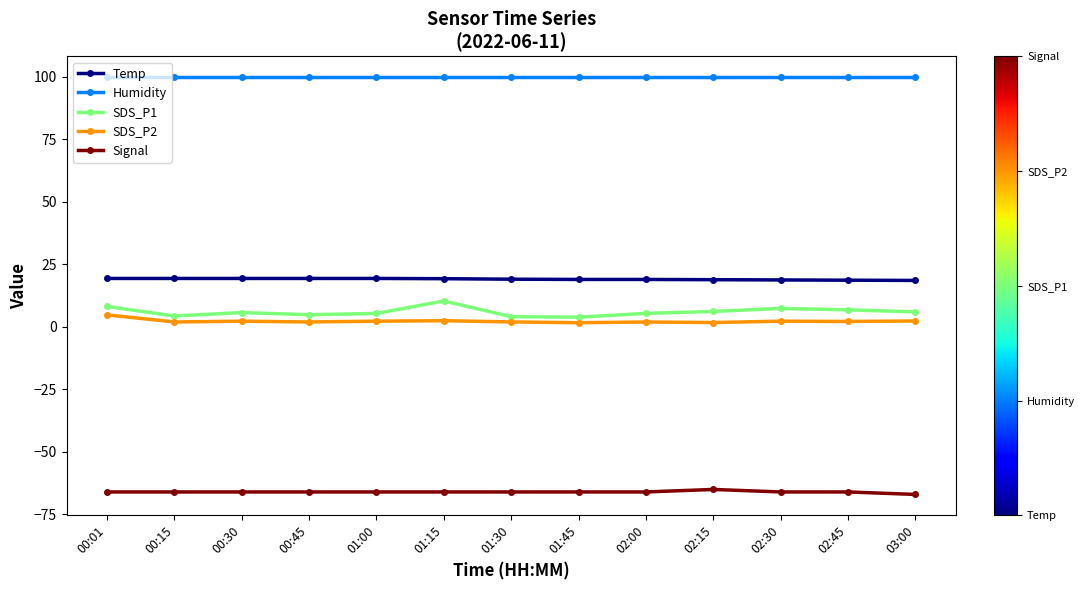

True or false: SDS_P2 and Temp cross at least once.

False